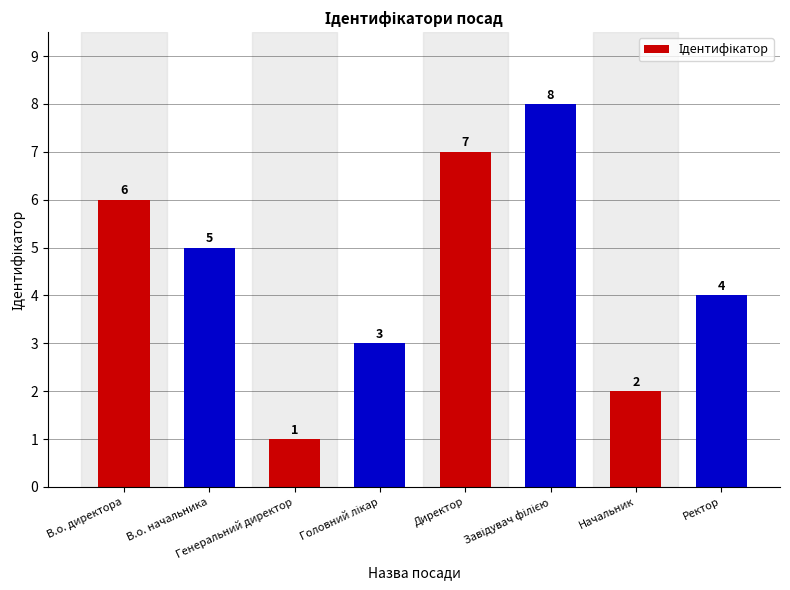

What value does the data have at В.о. начальника?

5